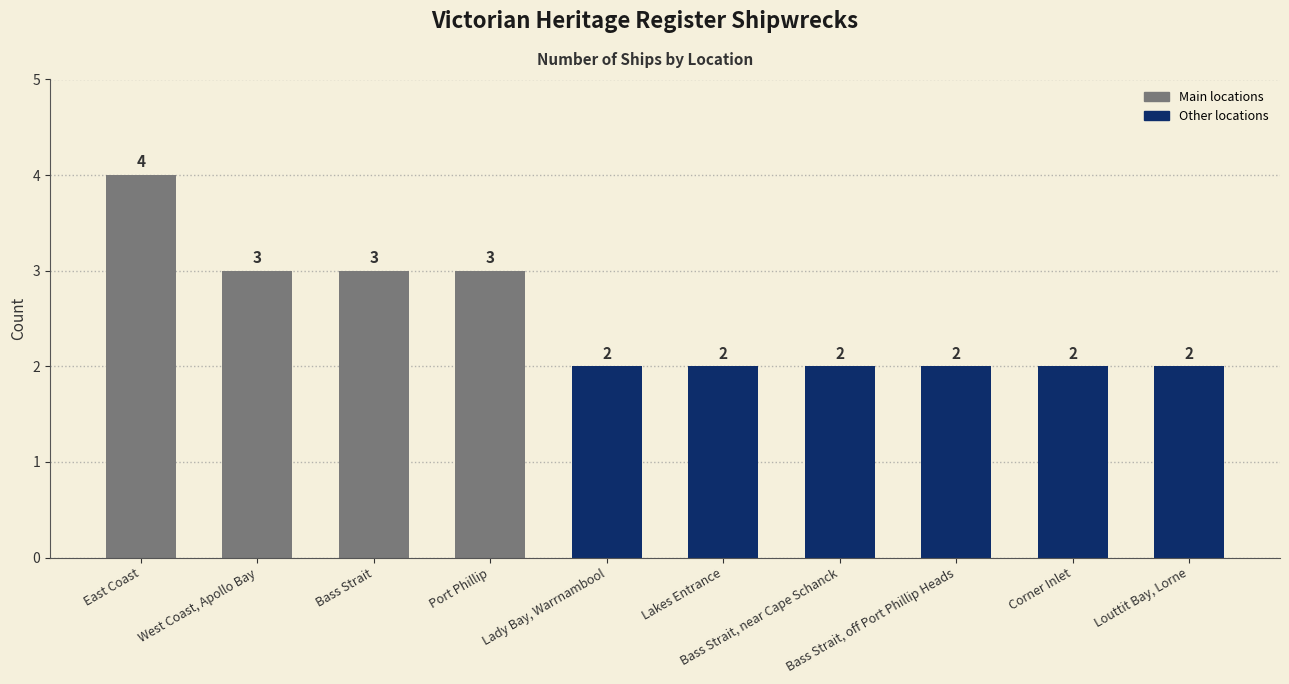

What is the value of the 6th bar from the left?

2